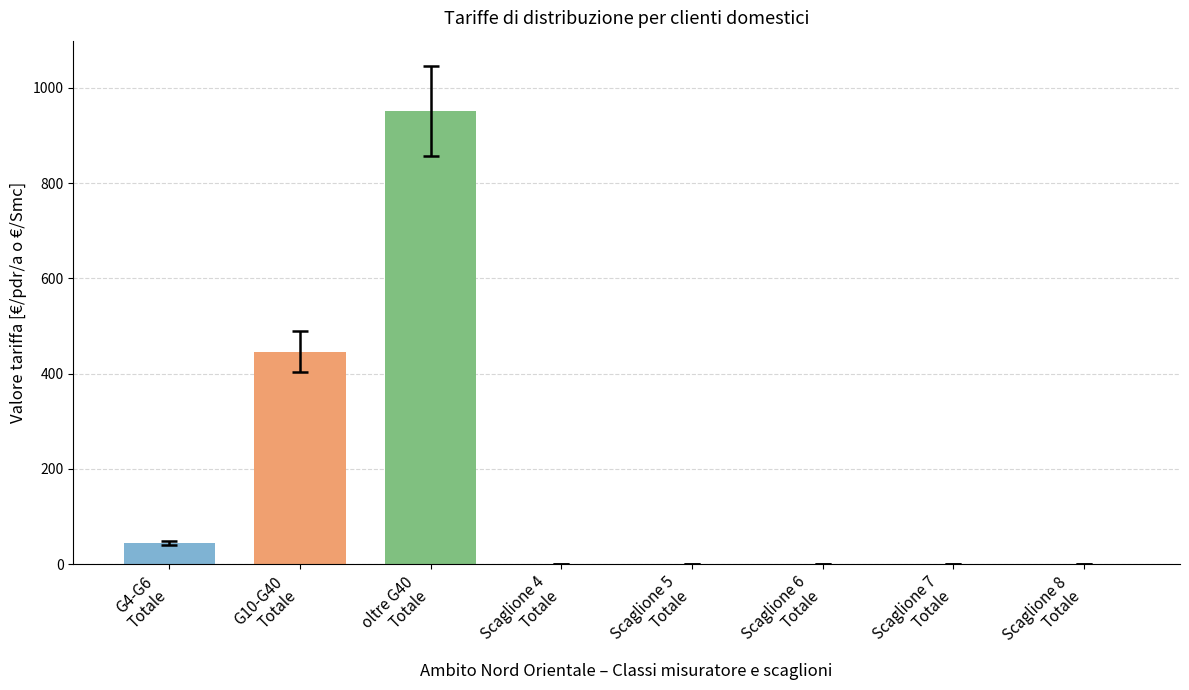

Which category has the lowest value across all series?

Scaglione 8
Totale